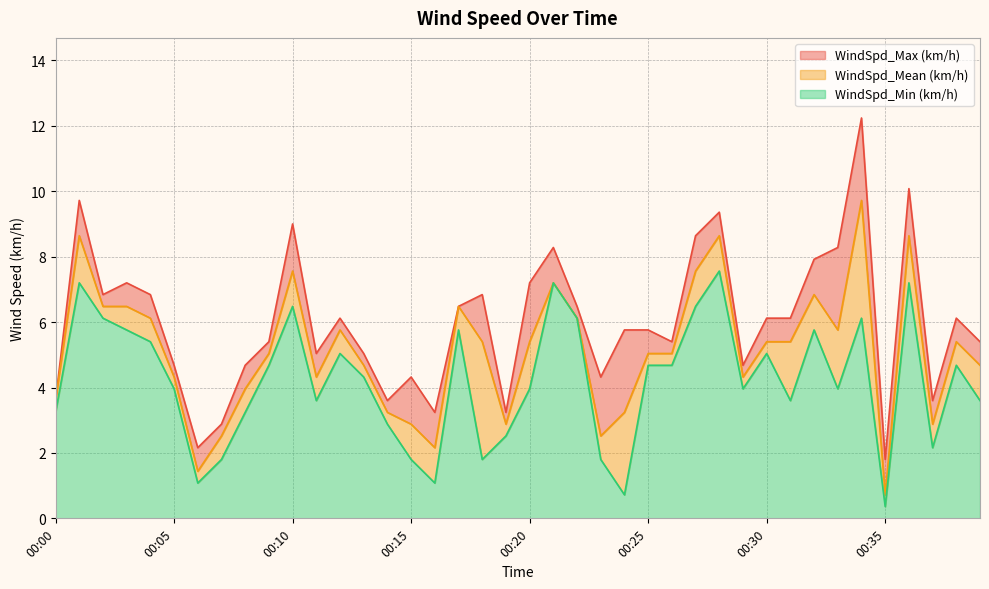

What is the difference between the maximum and minimum values in the WindSpd_Max (km/h) series?

10.4